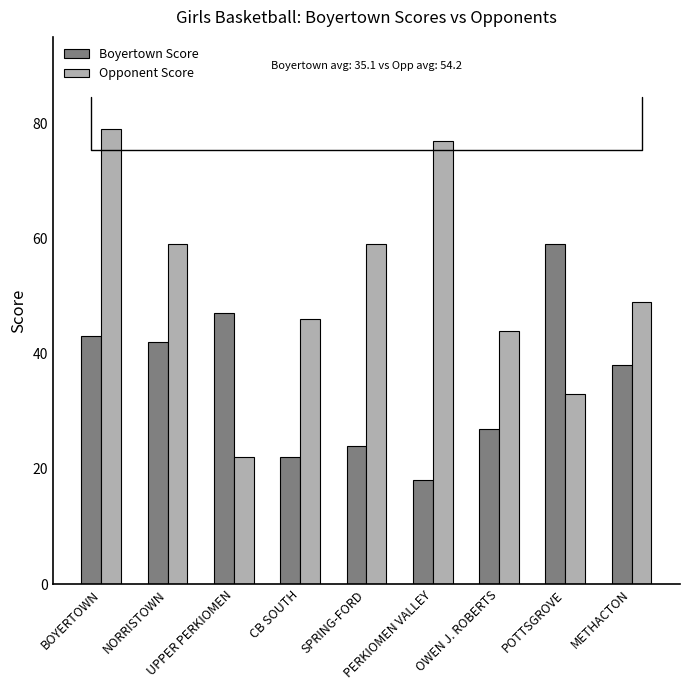

What is the value of the Opponent Score bar at the 4th from the left?

46